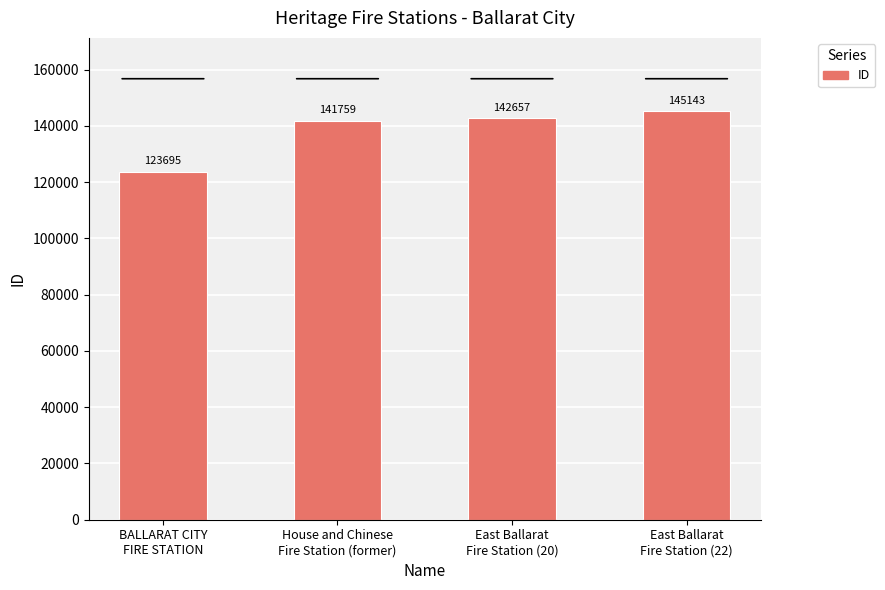

Reading right to left, list all the values displayed in this chart.

145143	142657	141759	123695